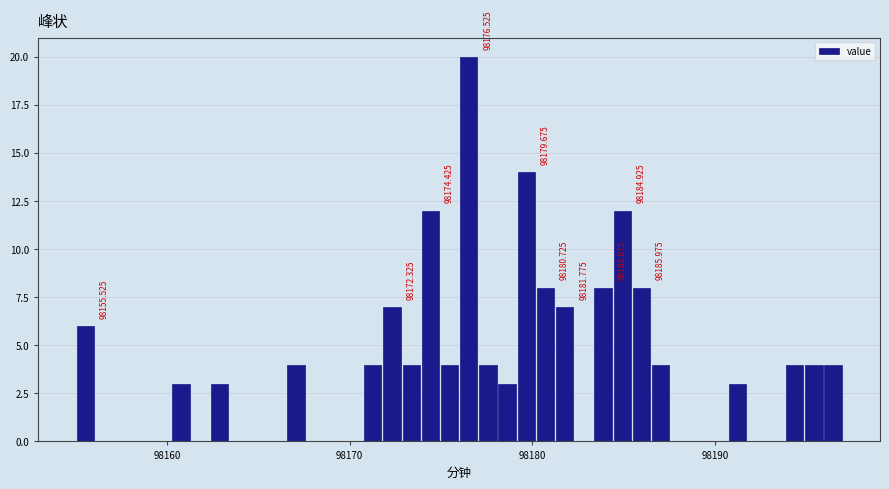

Around what value on the x-axis is the tallest bar? Give the approximate position of its centre, as read against the axis.

98177